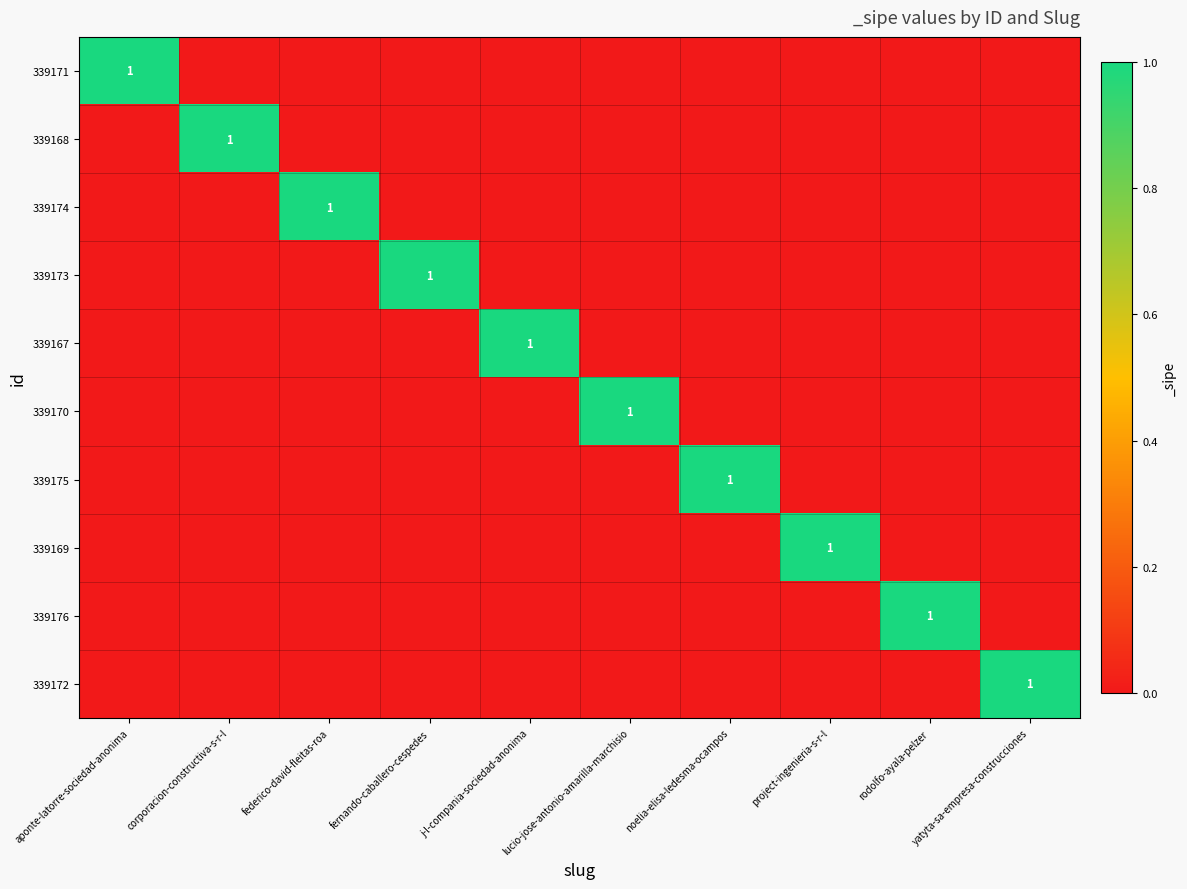

The 339176 series shows 0 at rodolfo-ayala-pelzer. True or false?

False